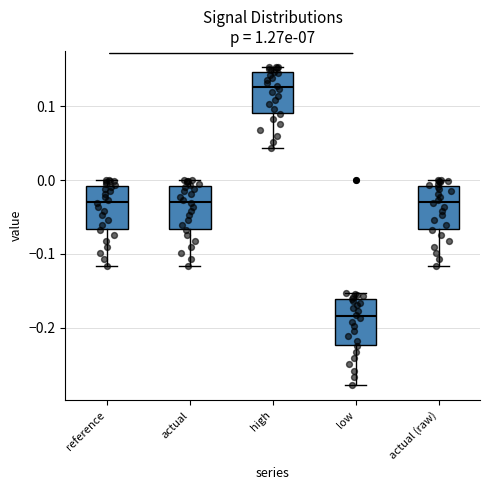

Where is the lower edge of the box for reference on the y-axis? The values are not printed on the chart, so give them approximately, as read against the axis.

-0.07